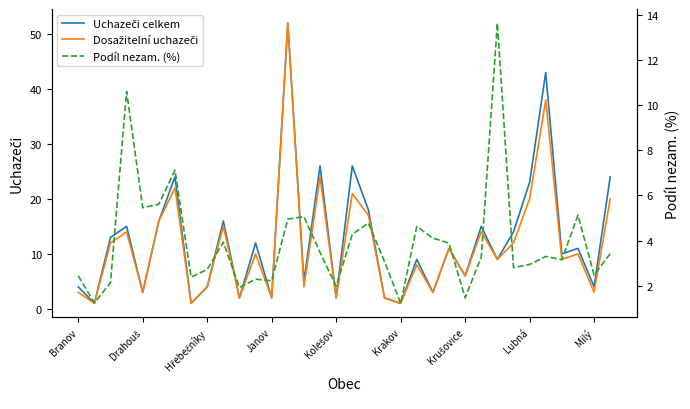

What position from the right is 33?

1